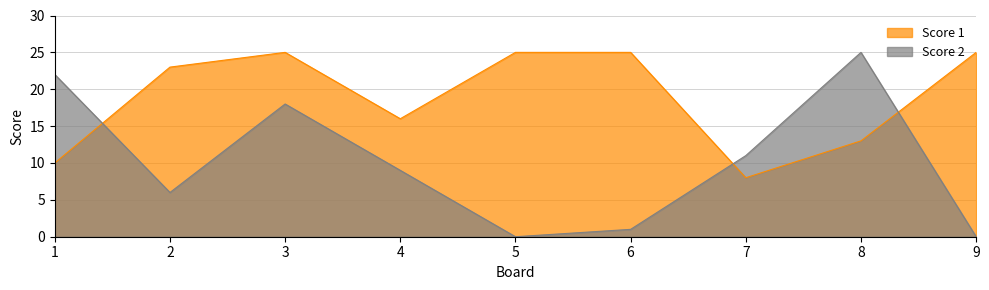

Reading left to right, list all the values displayed in this chart.

Score 1: 10	23	25	16	25	25	8	13	25
Score 2: 22	6	18	9	0	1	11	25	0